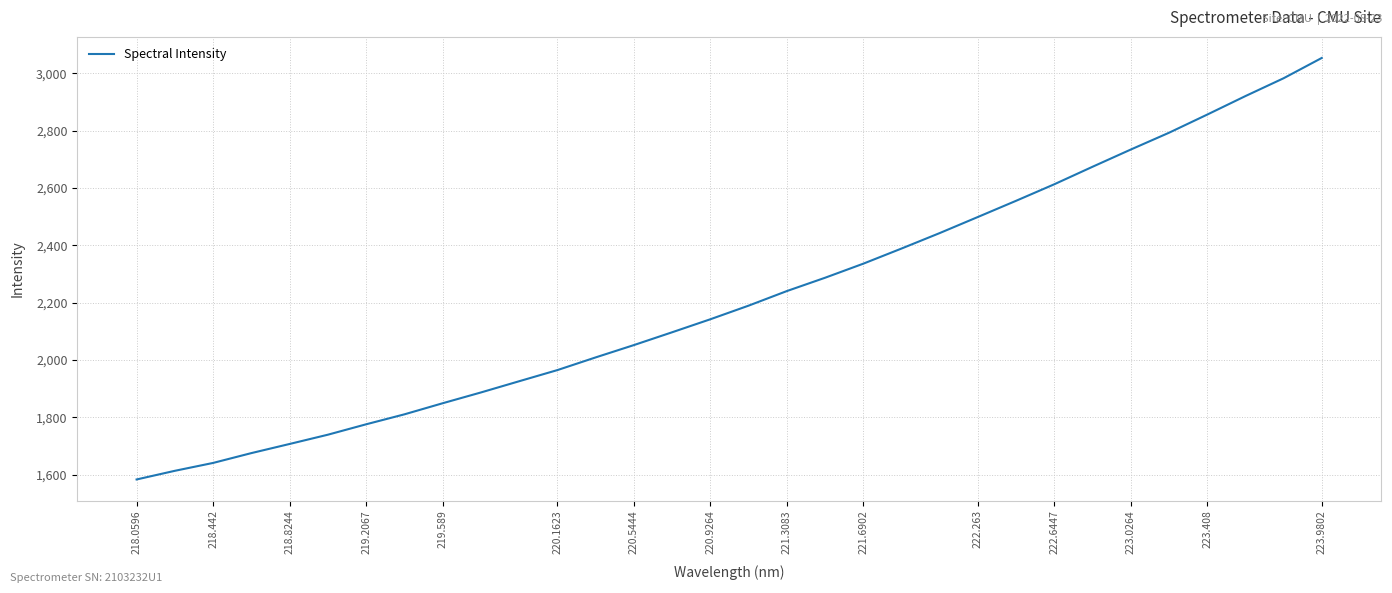

What is the greatest value displayed?

3053.4